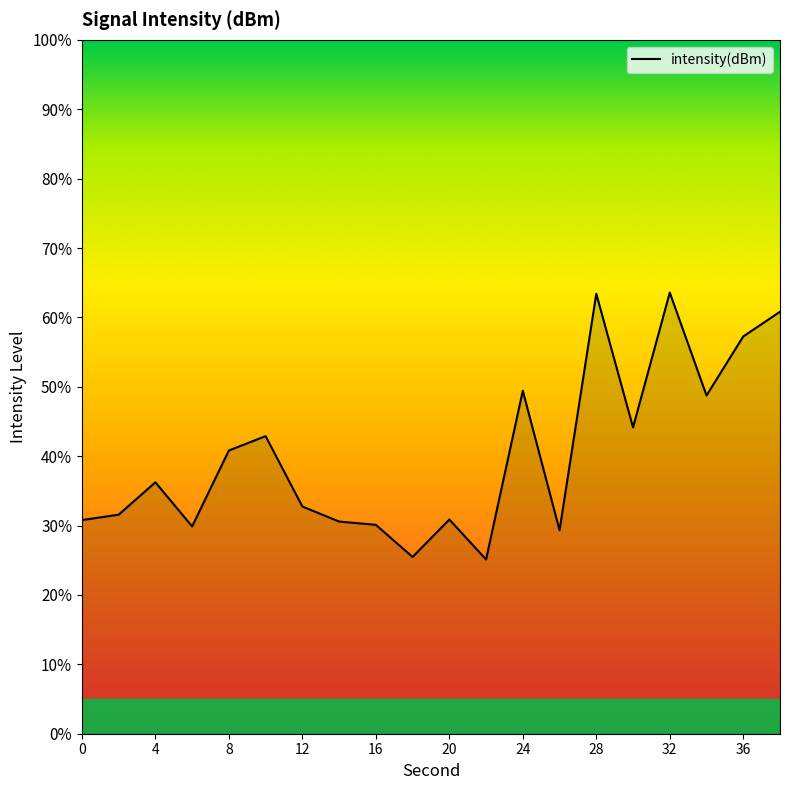

Count the number of data series in this chart.

1